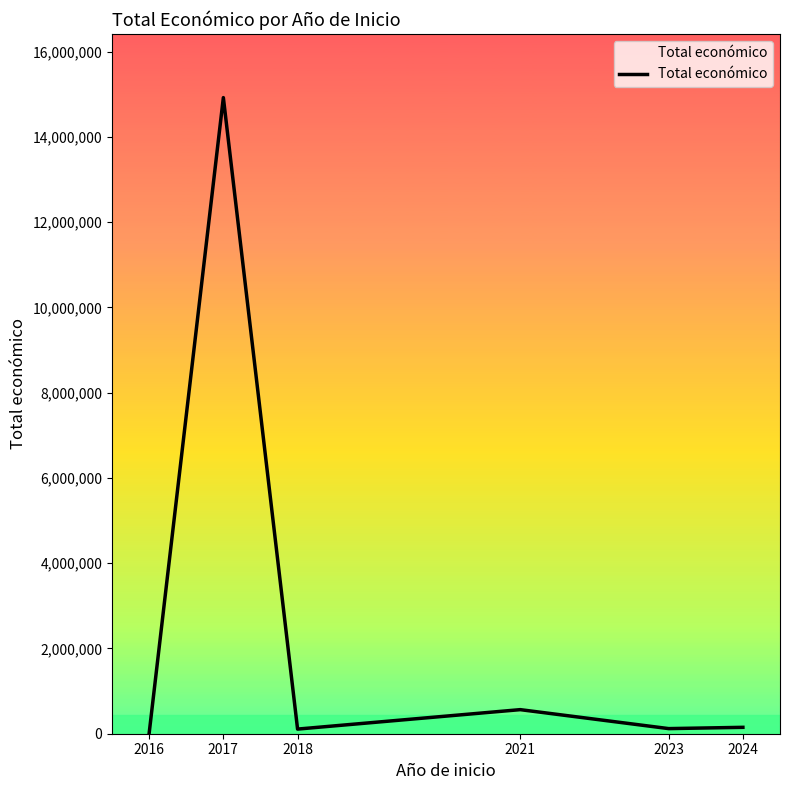

The value at 2017 is 14920325. True or false?

True